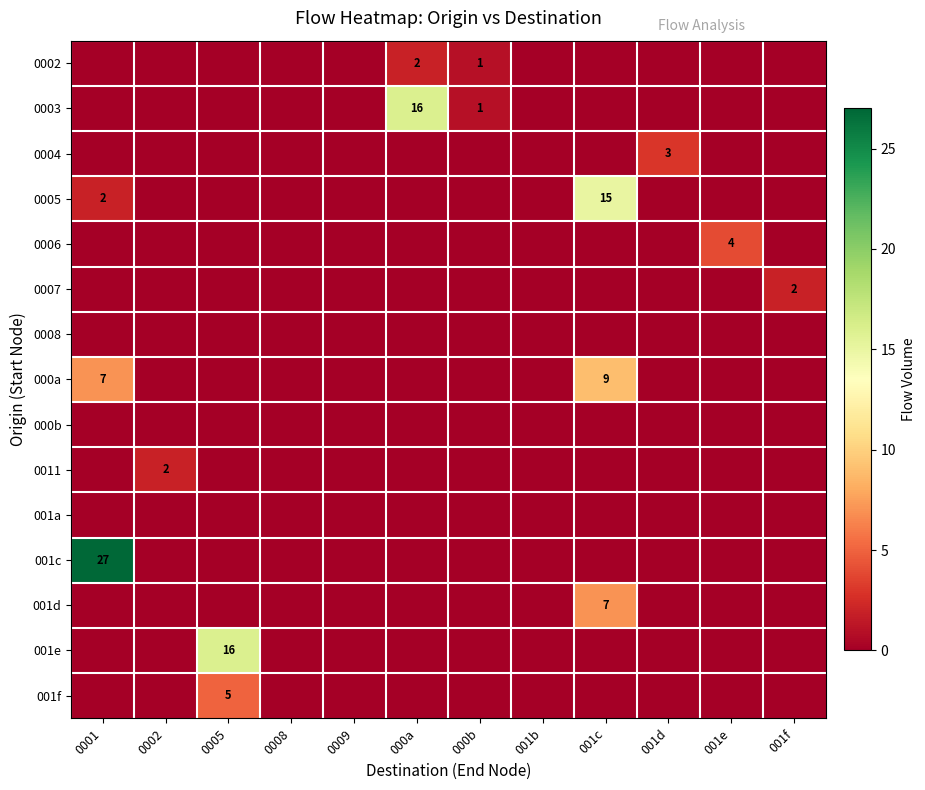

Where is row_1 nearest to the value 8?

000b